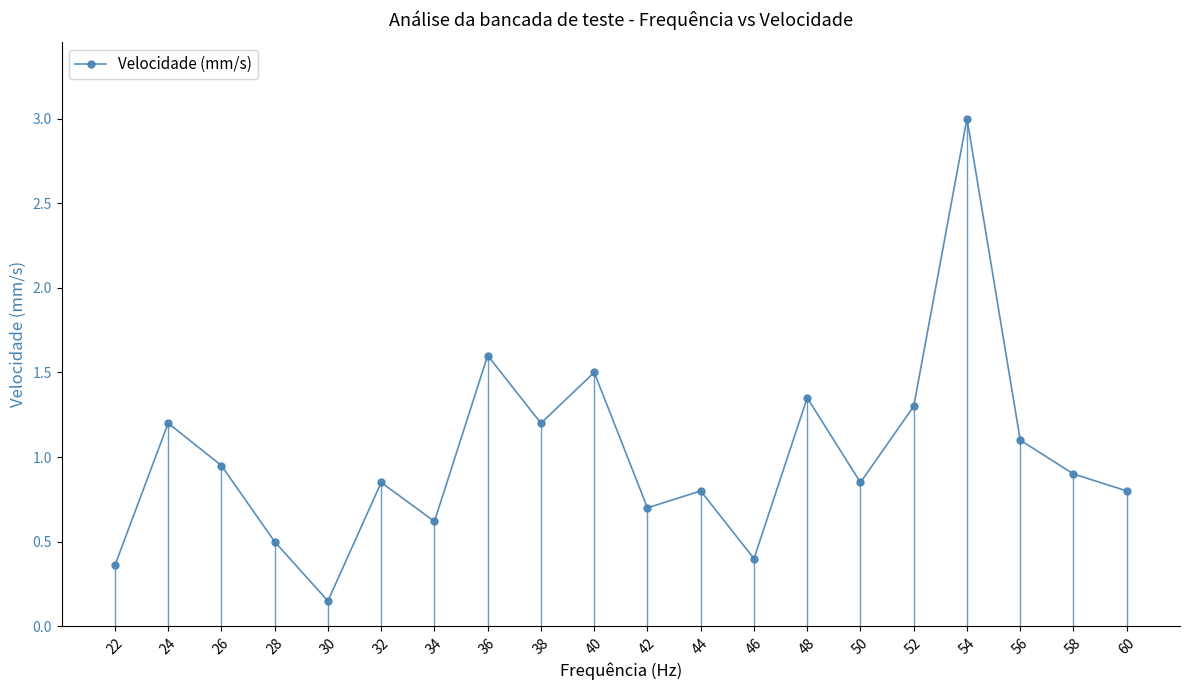

What value does the data have at 52?

1.3